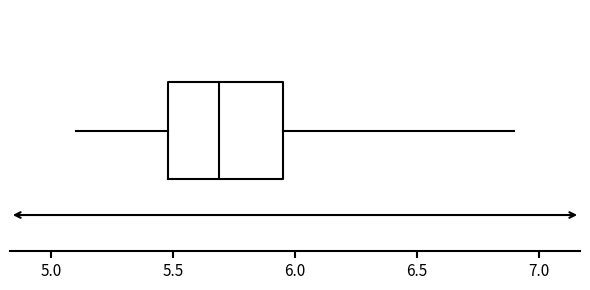

Transcribe this box plot: give where the median line is, the range the box spans, and where the two whiskers end, as read against the x-axis. The values are not printed on the chart, so give them approximately, as read against the axis.

median 5.70, box 5.50 to 5.95, whiskers 5.10 to 6.90